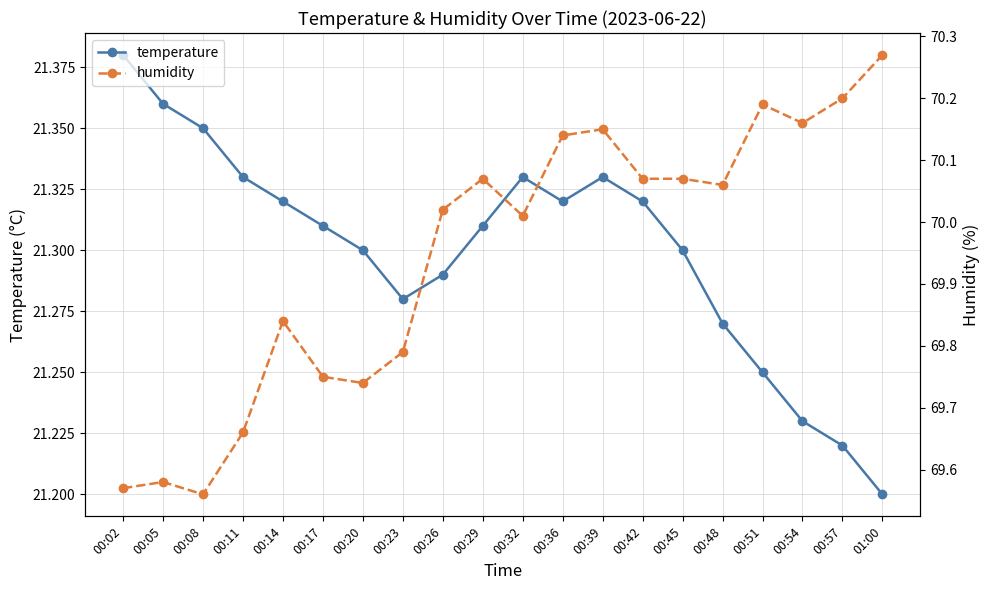

True or false: humidity has a value of 70.3 at 01:00.

True